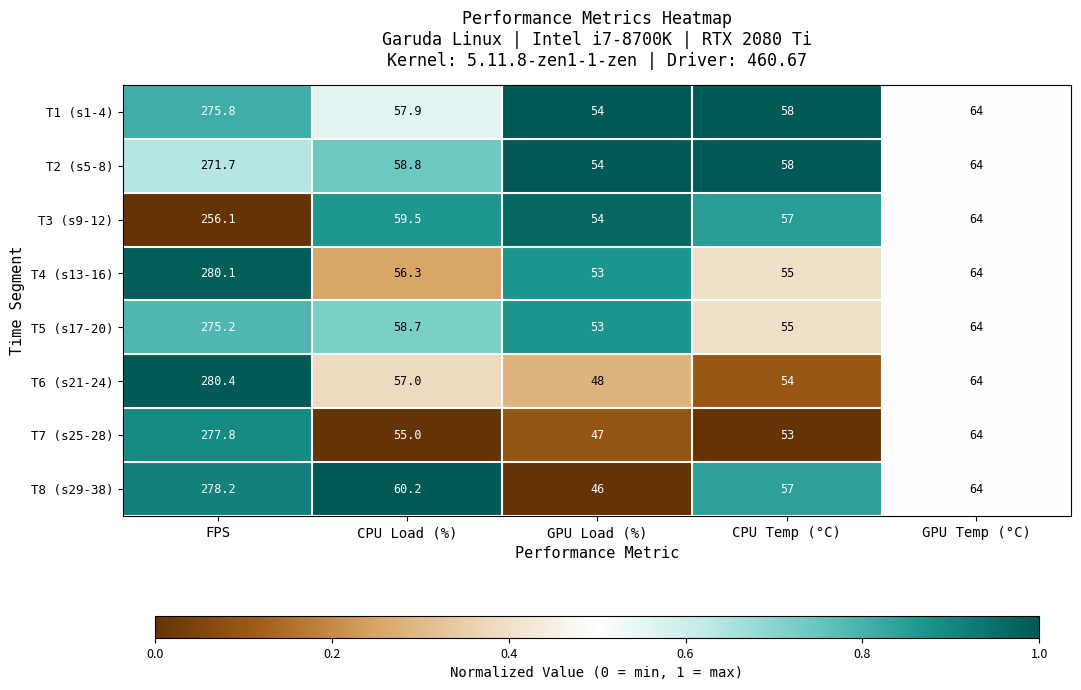

The value of T7 (s25-28) at CPU Temp (°C) is 29.7. True or false?

False